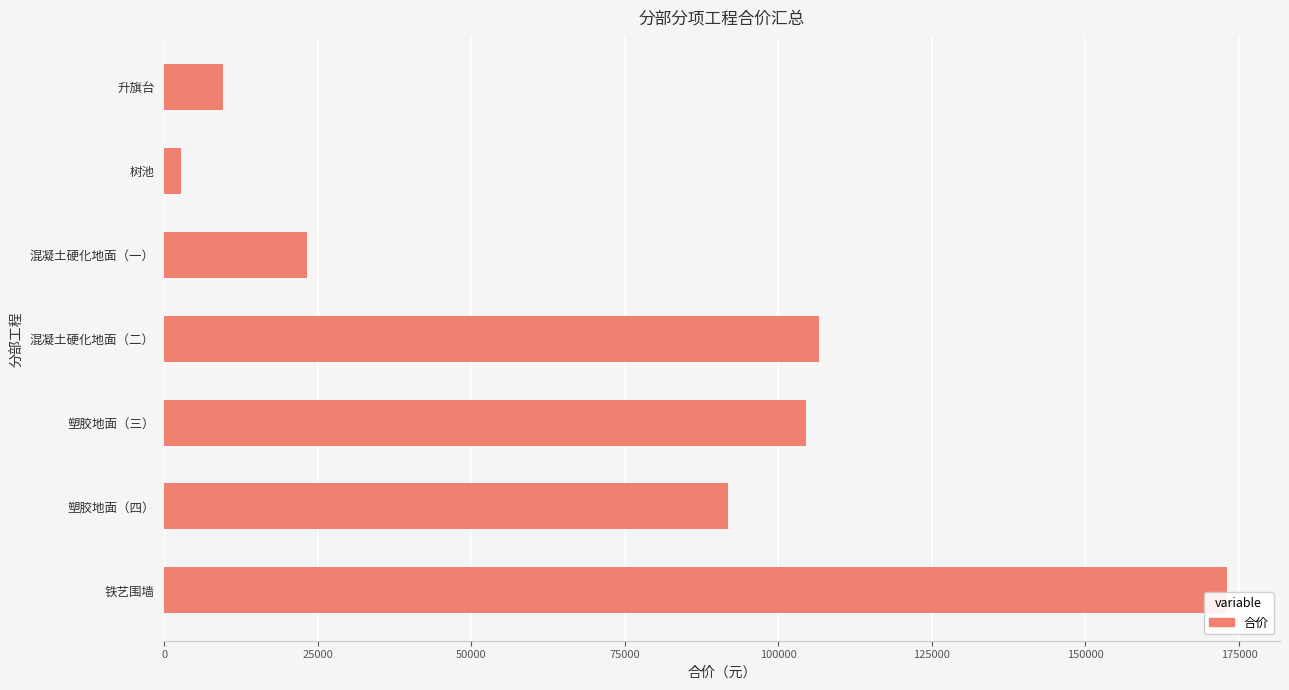

What is the sum of the values at 塑胶地面（四） and 混凝土硬化地面（二）?

198448.5